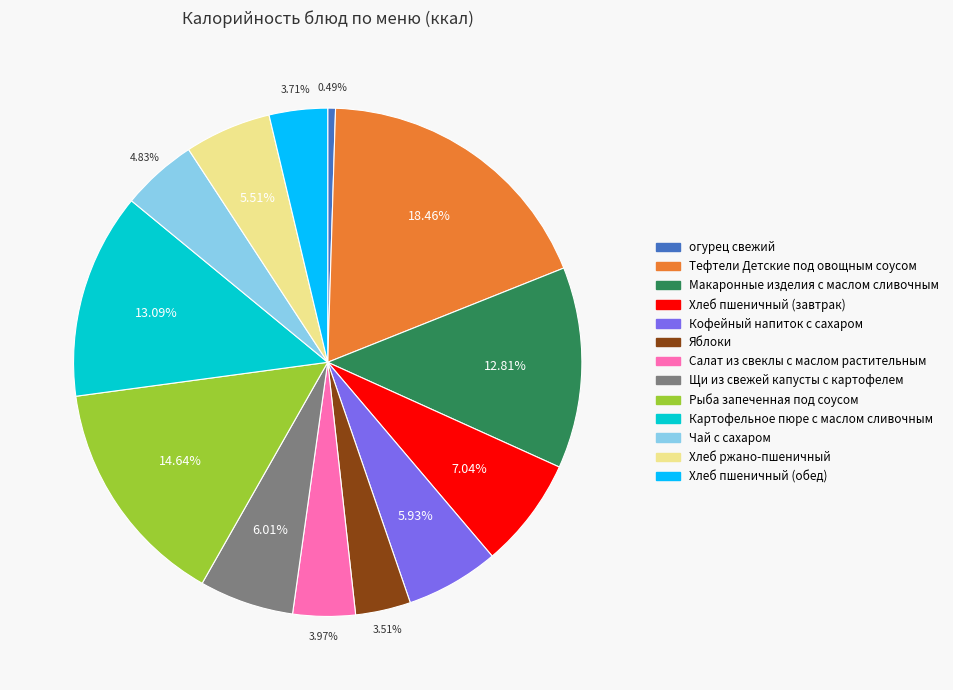

What is the ratio of the value at Салат из свеклы с маслом растительным to the value at Рыба запеченная под соусом?

0.3